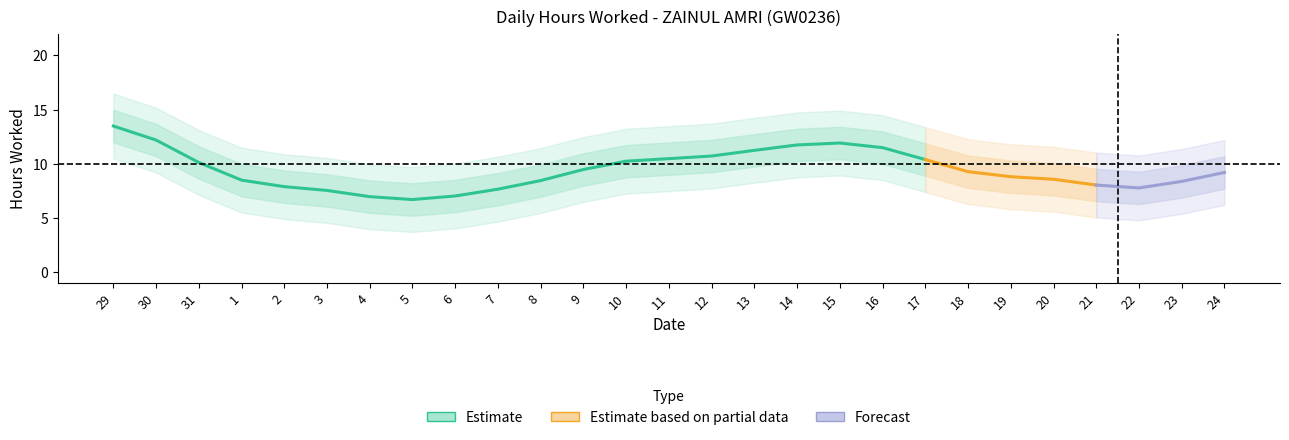

At which label does the data first exceed 11?

29